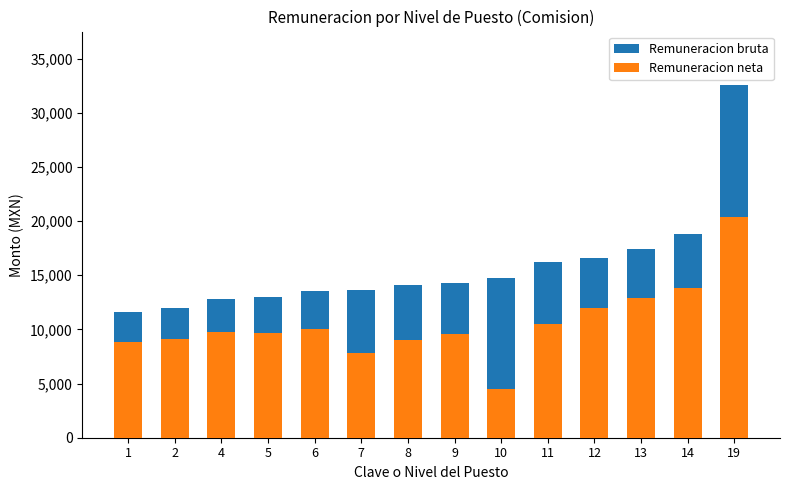

Rank the series by their maximum value, from lowest to highest.

Remuneracion neta, Remuneracion bruta